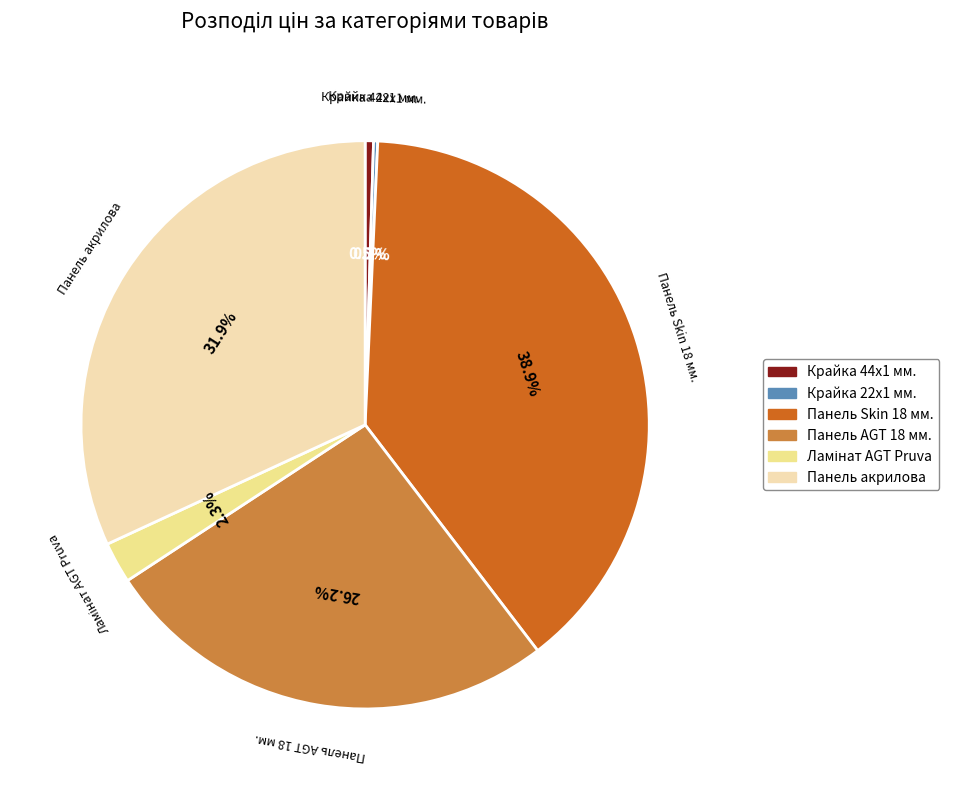

What is the largest slice in the pie chart?

Панель Skin 18 мм.